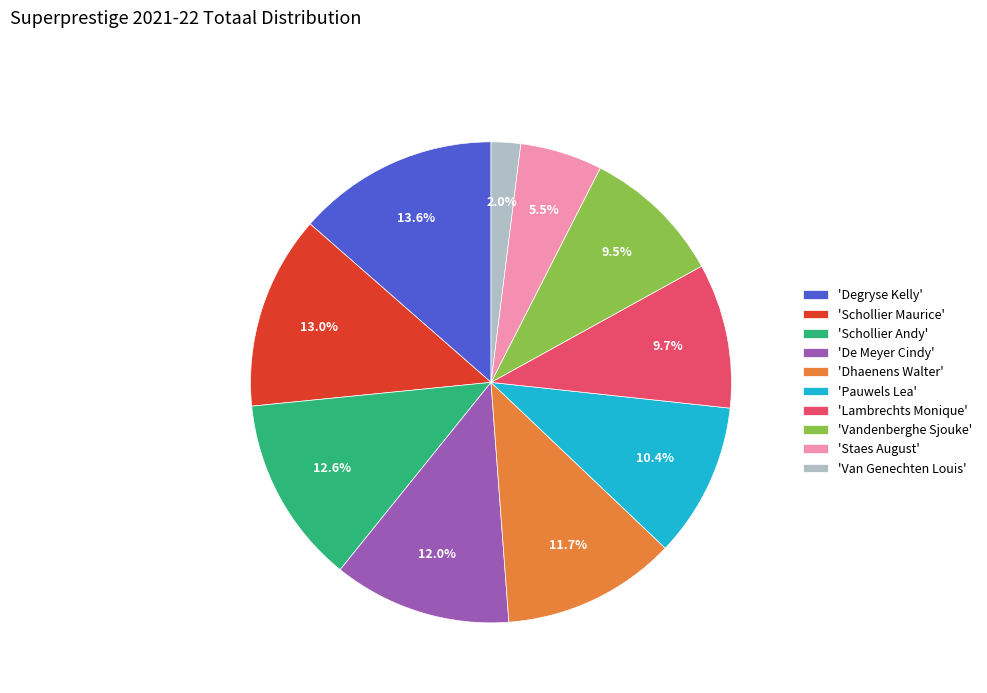

Is there any slice that represents more than half of the pie?

No